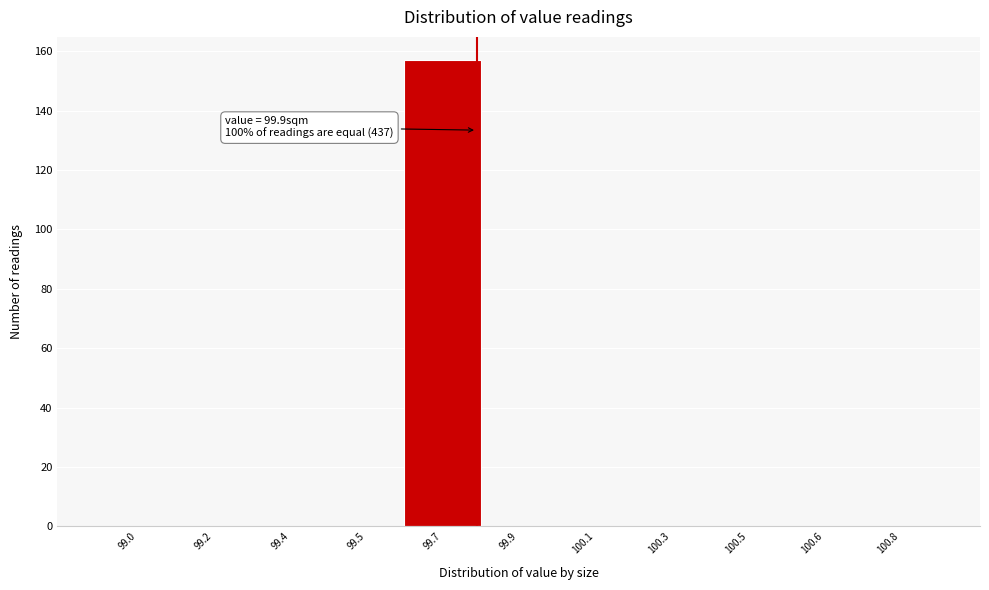

Reading left to right, transcribe all the data shown in this chart.

99.0=0	99.2=0	99.4=0	99.5=0	99.7=157	99.9=0	100.1=0	100.3=0	100.5=0	100.6=0	100.8=0